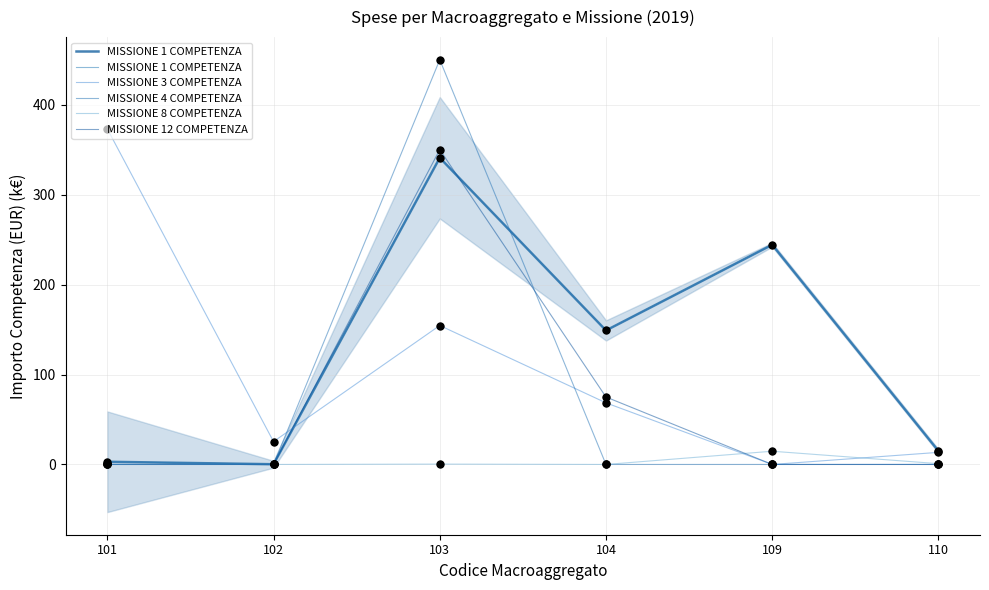

Which series contains the lowest Y value?

MISSIONE 3 COMPETENZA